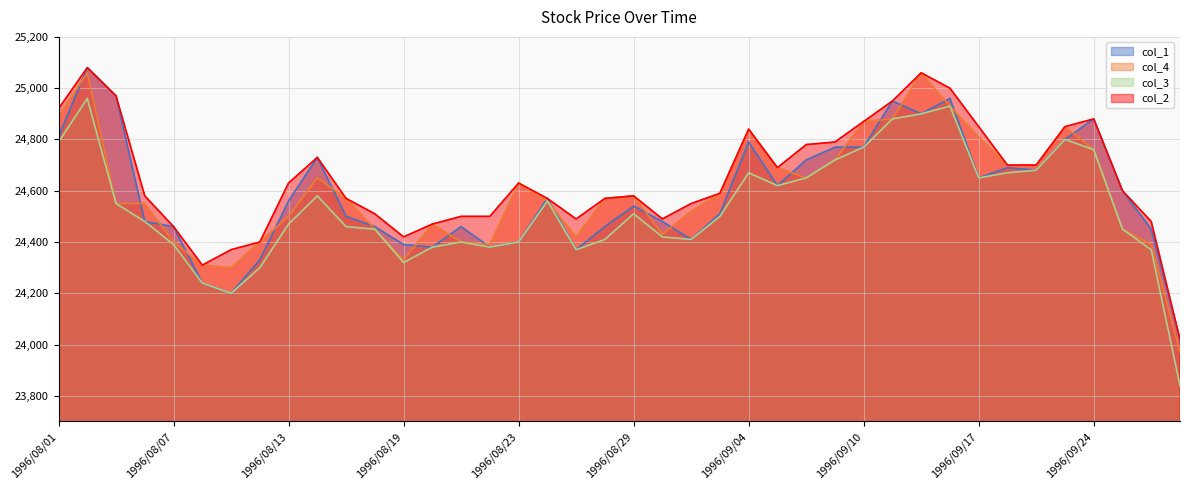

What is the sum of all col_1 values?

983420